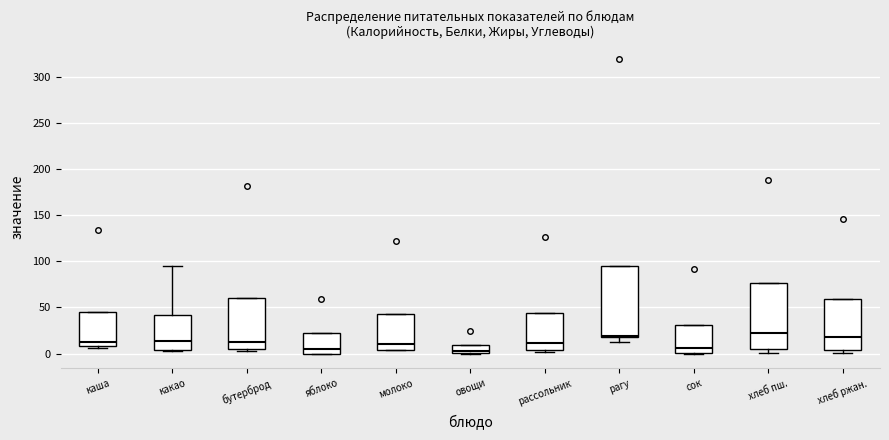

Reading left to right, read every box against the y-axis: the position of its median line, the range the box covers, and the ends of its whiskers. The values are not printed on the chart, so give them approximately, as read against the axis.

каша: median 10 (just above the box's lower edge), box 10 to 45, whiskers 5 to 45
какао: median 15, box 5 to 40, whiskers 5 to 95
бутерброд: median 15, box 5 to 60, whiskers 5 (just below the box's lower edge) to 60
яблоко: median 5, box 0 to 20, whiskers 0 to 20
молоко: median 10, box 5 to 45, whiskers 5 to 45
овощи: median 5, box 0 to 10, whiskers 0 to 10
рассольник: median 10, box 5 to 45, whiskers 0 to 45
рагу: median 20 (just above the box's lower edge), box 20 to 95, whiskers 15 to 95
сок: median 5, box 0 to 30, whiskers 0 to 30
хлеб пш.: median 25, box 5 to 75, whiskers 0 to 75
хлеб ржан.: median 20, box 5 to 60, whiskers 0 to 60